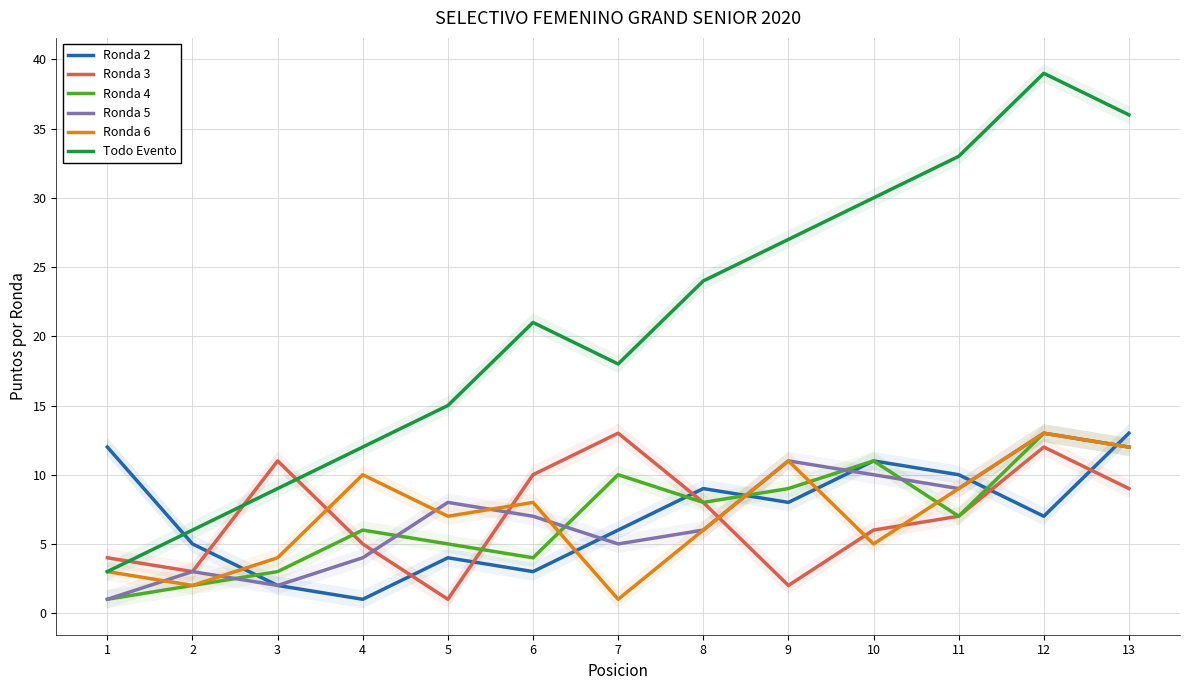

How many data points in Ronda 2 are less than 7?

6